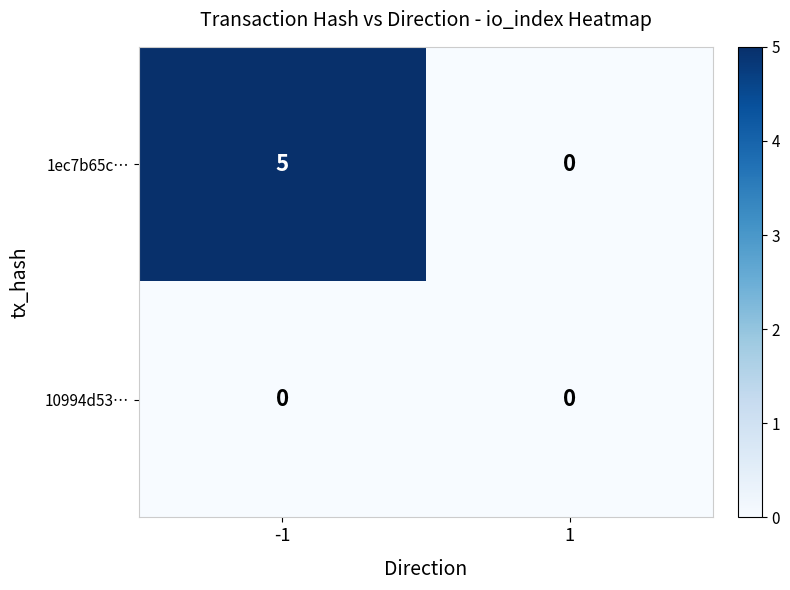

True or false: 1ec7b65c… has a value of 0 at 1.

True